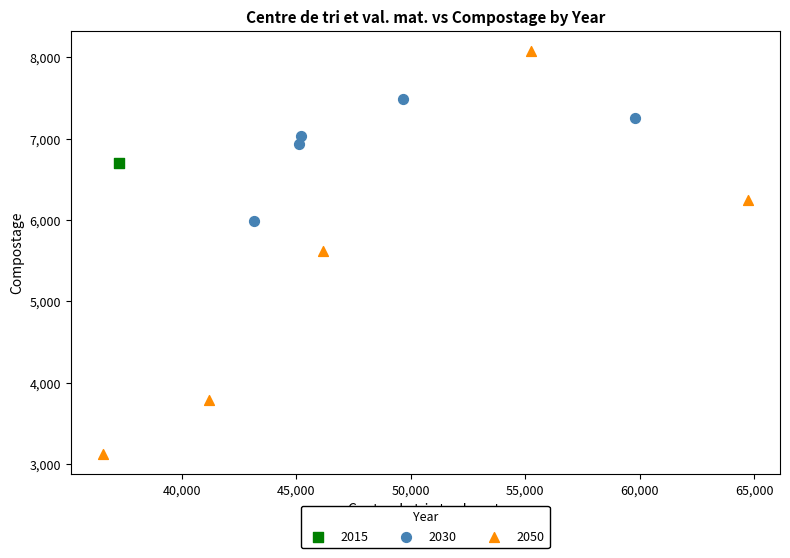

What are all the series names shown in the legend?

2015, 2030, 2050